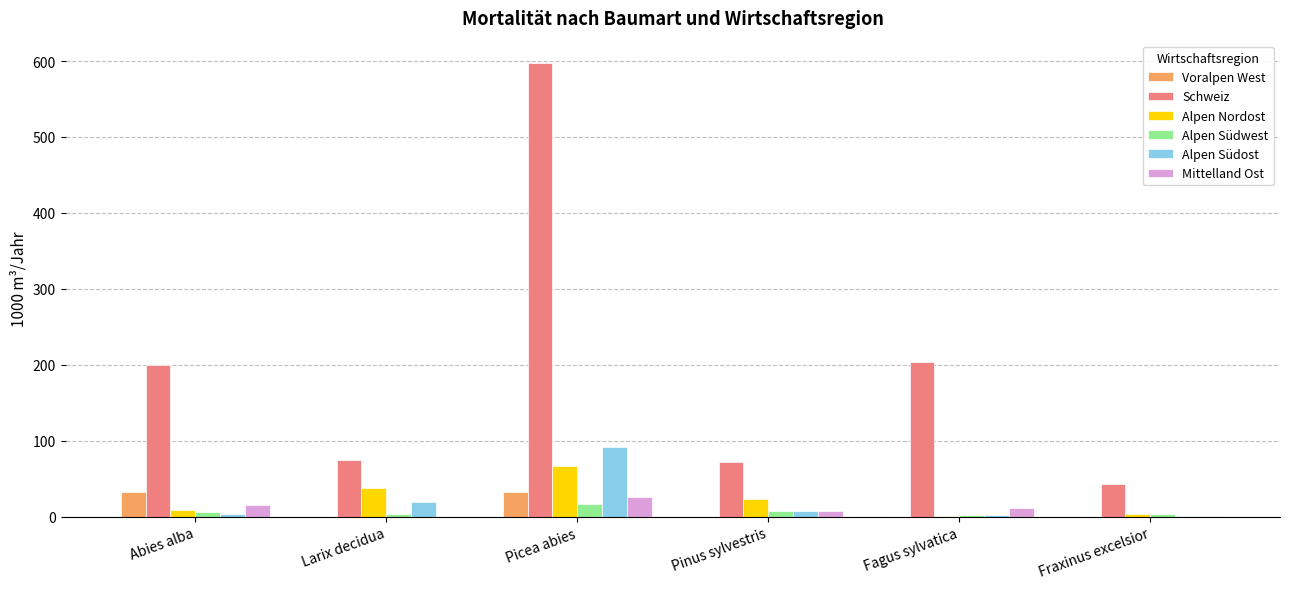

Which series has the largest total across all categories?

Schweiz